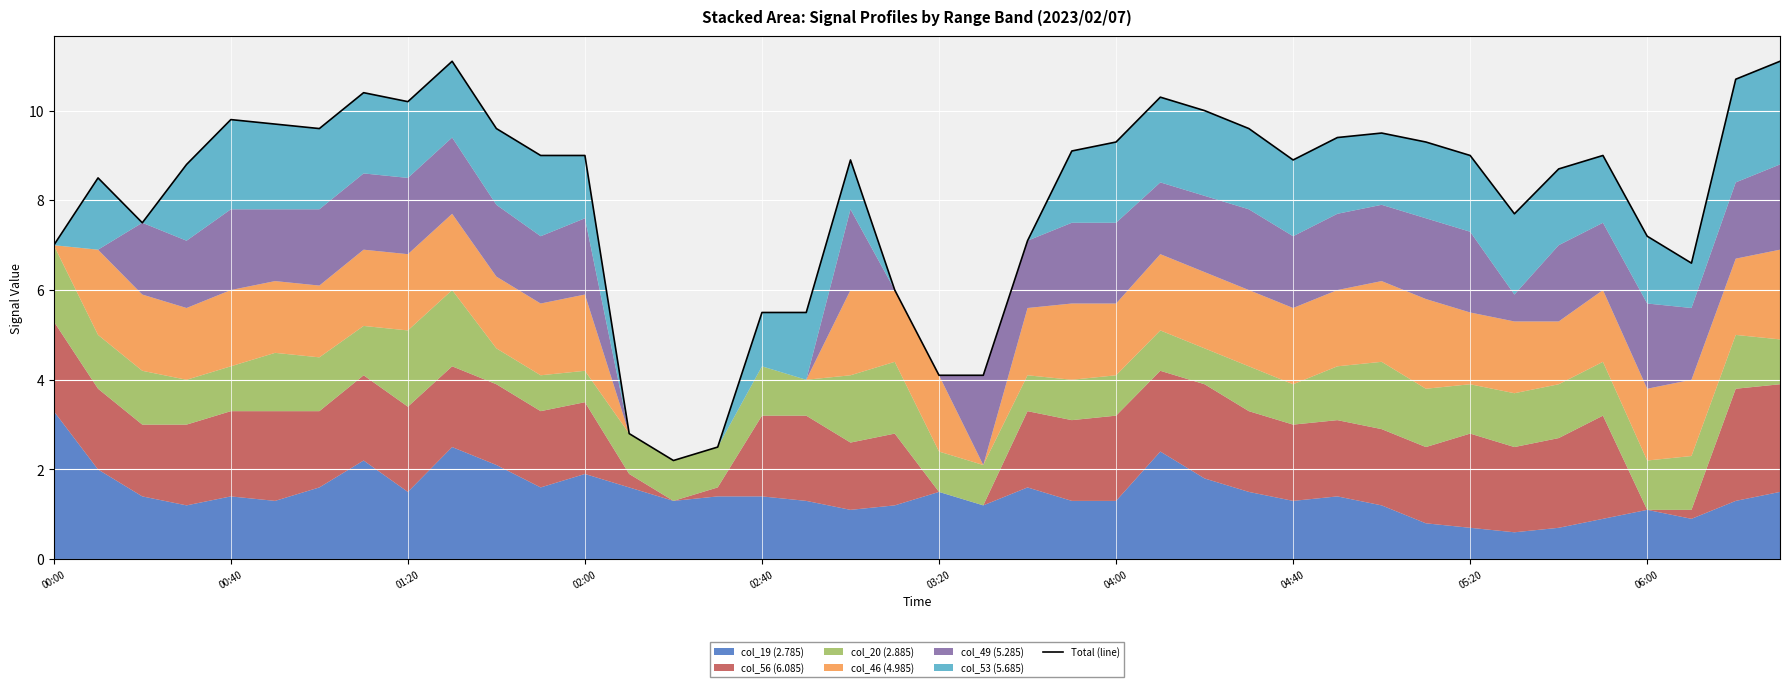

Count the number of categories in the chart.

40